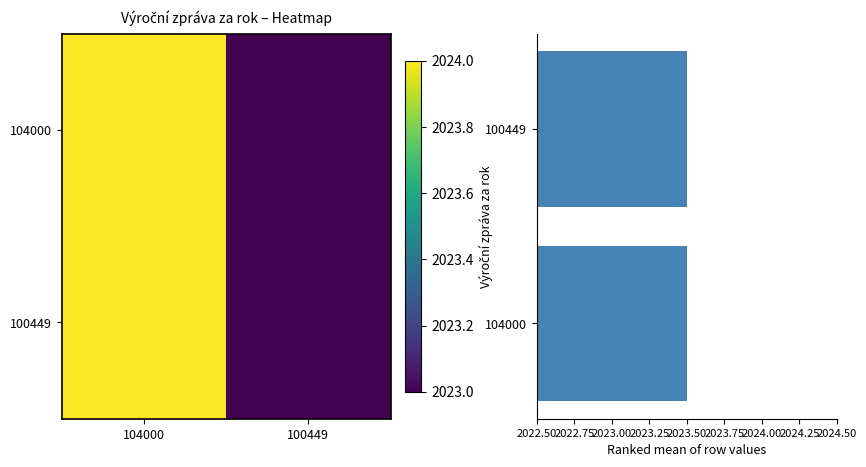

The value of 100449 at 104000 is 950.0. True or false?

False